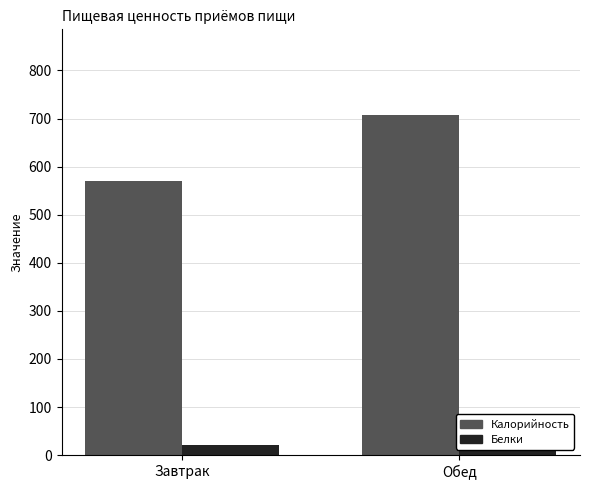

Which series has the largest total across all categories?

Калорийность